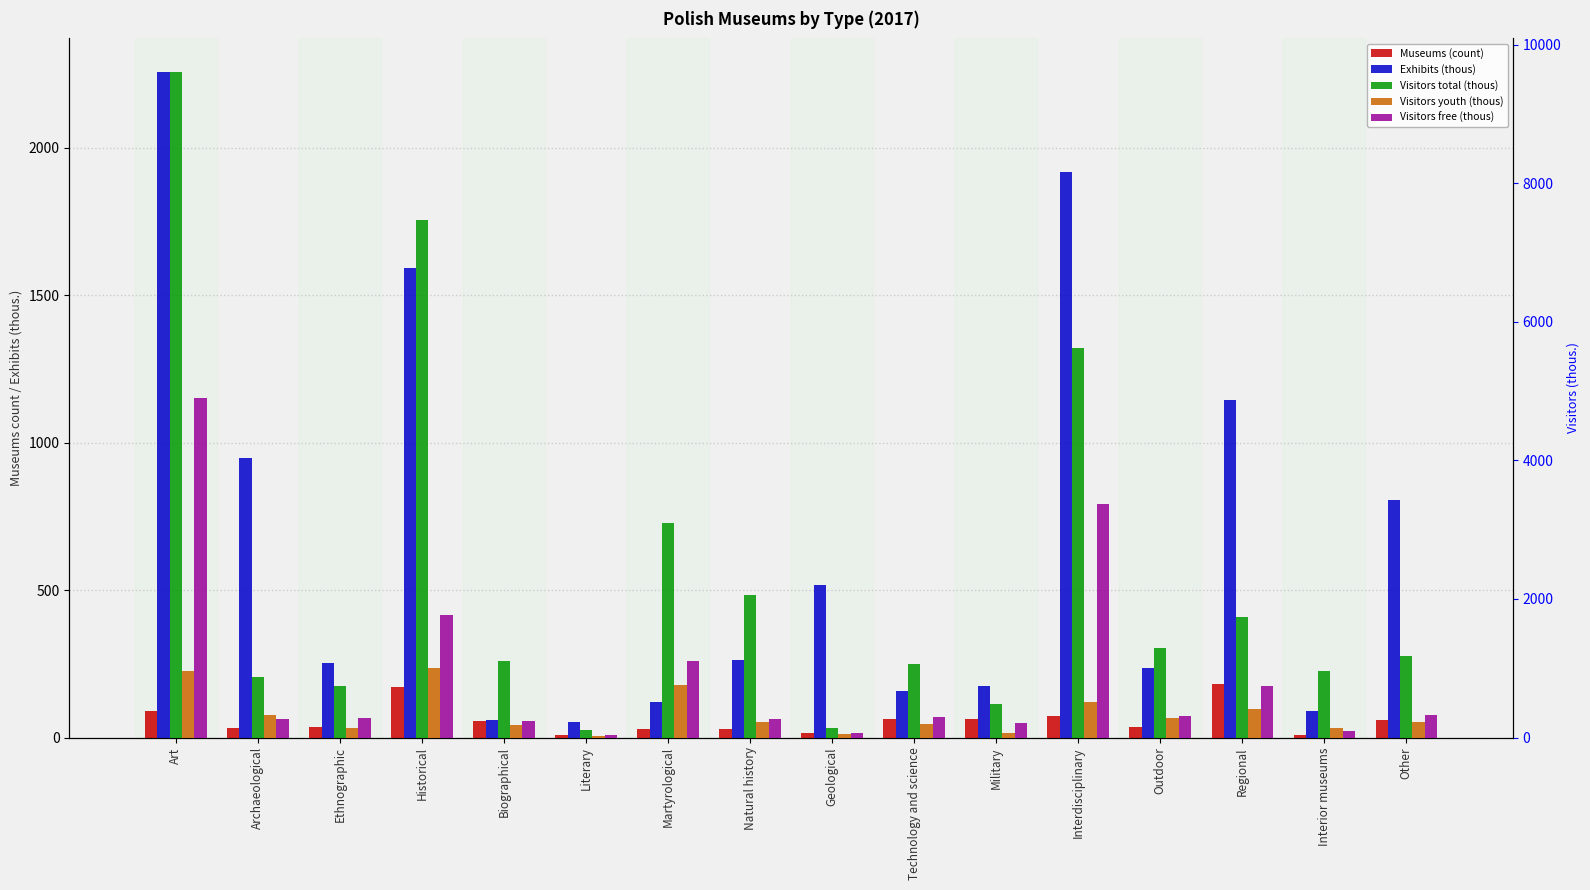

Is the value of Exhibits (thous) at Historical greater than the value of Museums (count) at Geological?

Yes